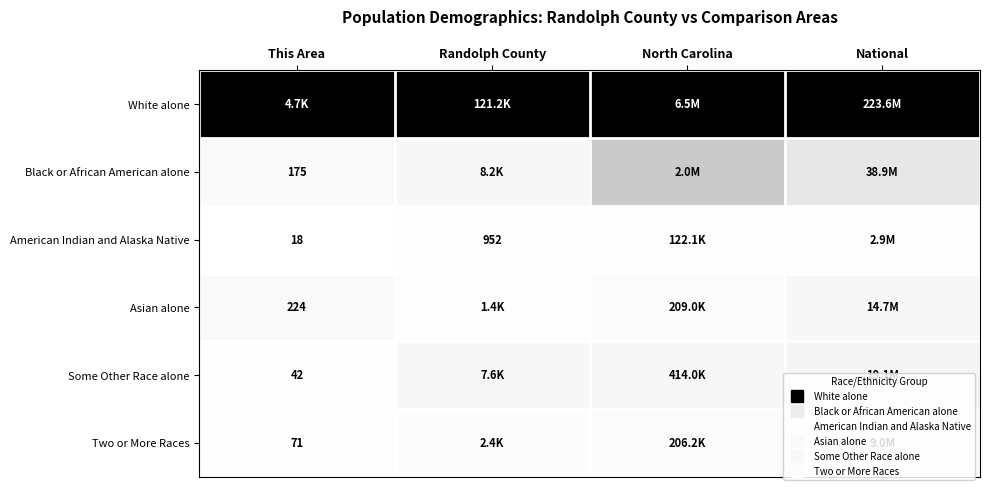

Is the value of Two or More Races at North Carolina greater than the value of Asian alone at Randolph County?

Yes